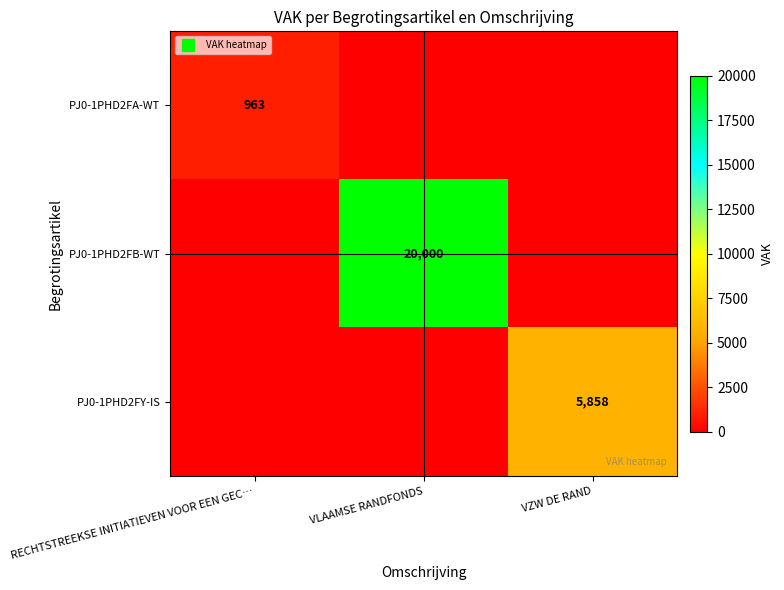

Rank the series at VZW DE RAND from highest to lowest value.

PJ0-1PHD2FY-IS, PJ0-1PHD2FA-WT, PJ0-1PHD2FB-WT